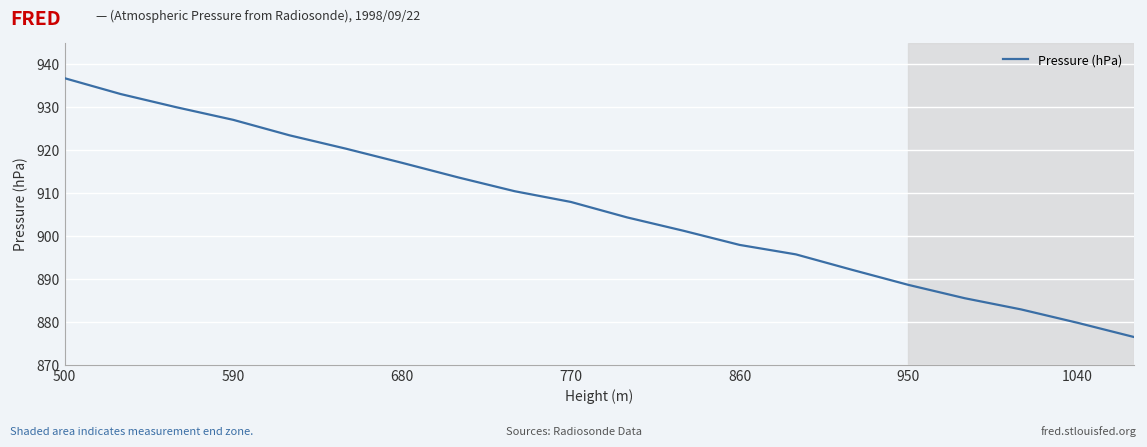

What is the maximum value shown in the chart?

936.7